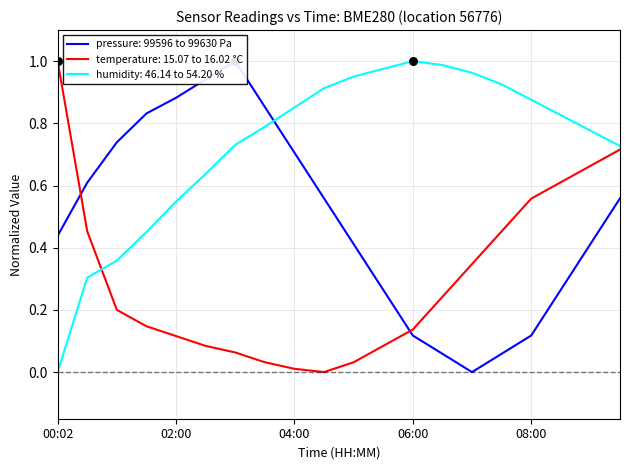

What is the total value across all series at 03:00?

1.8